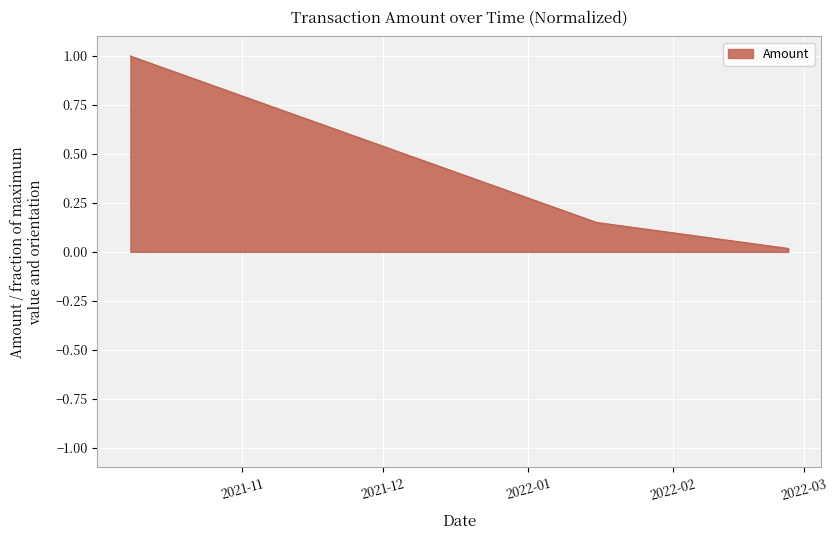

What is the average value?

0.4